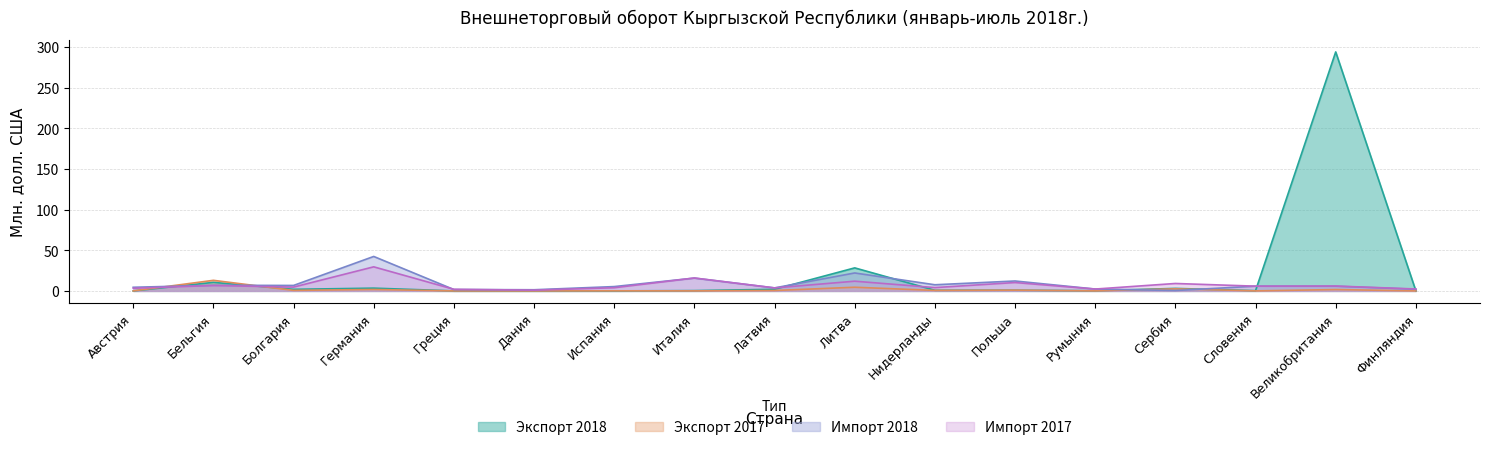

The Импорт 2018 series shows 5.8 at Великобритания. True or false?

True